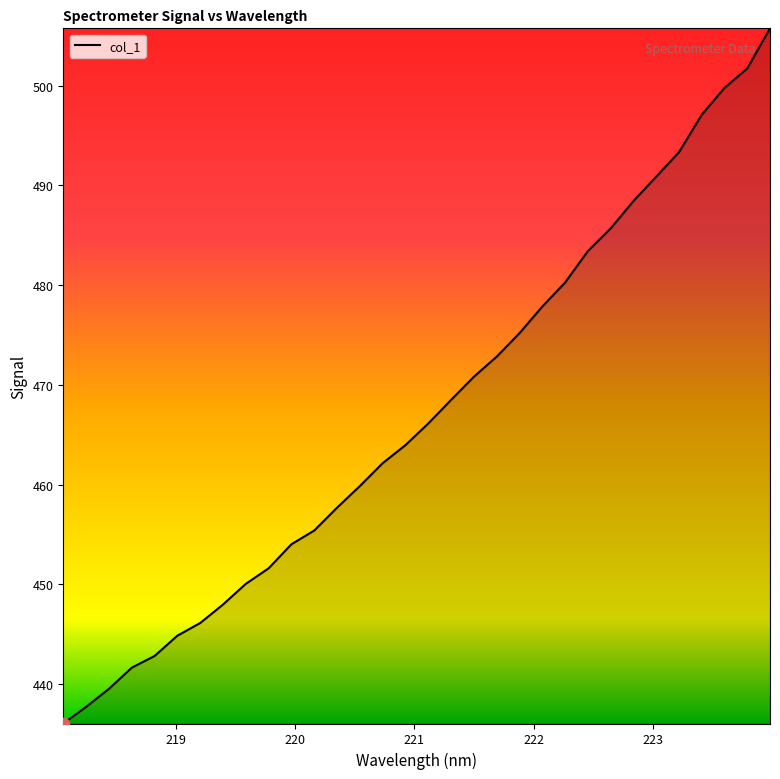

What is the difference between the maximum and minimum values?

69.7